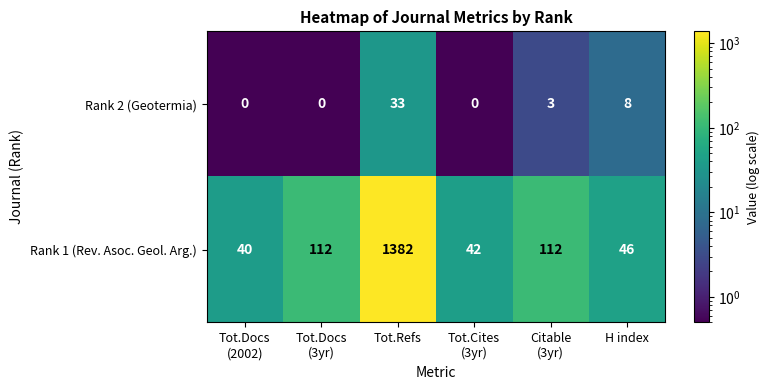

What is the average value of the Rank 2 (Geotermia) series?

7